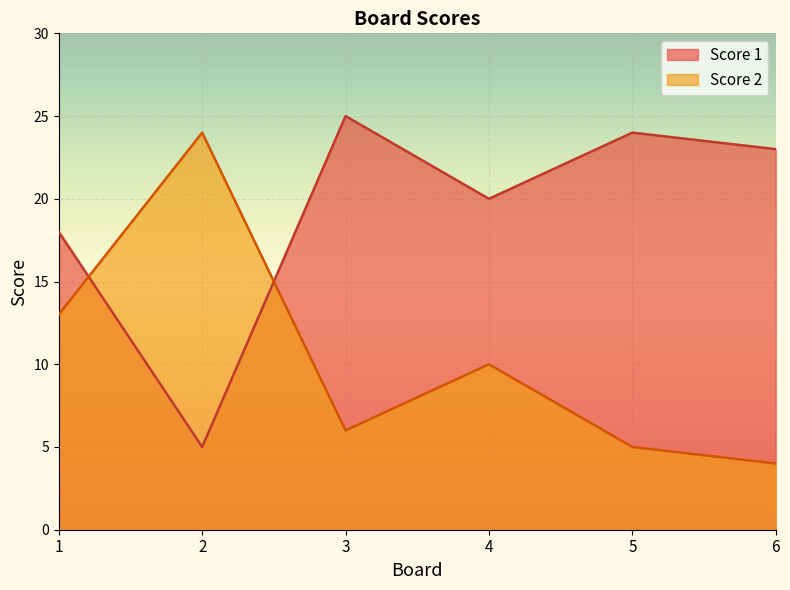

Which series has the largest total across all categories?

Score 1